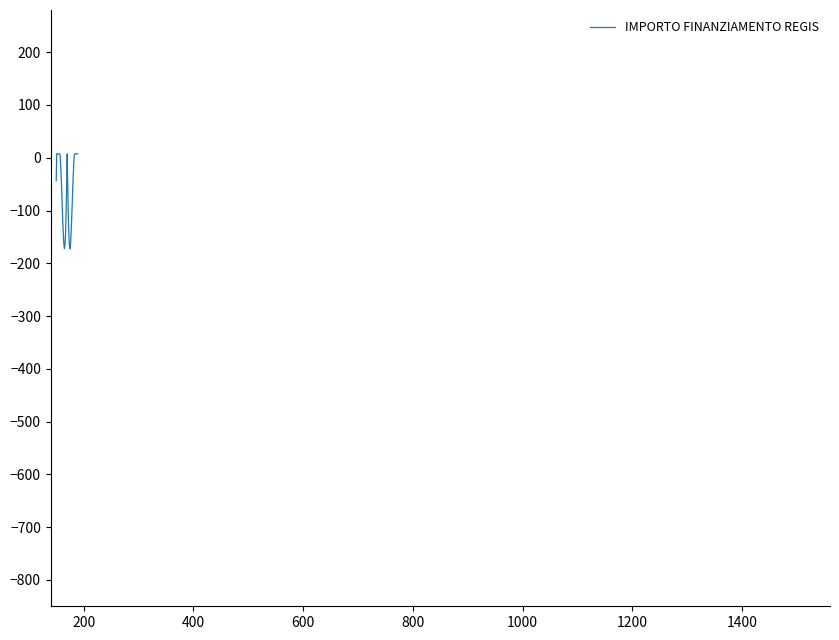

Does the chart have visible grid lines?

No